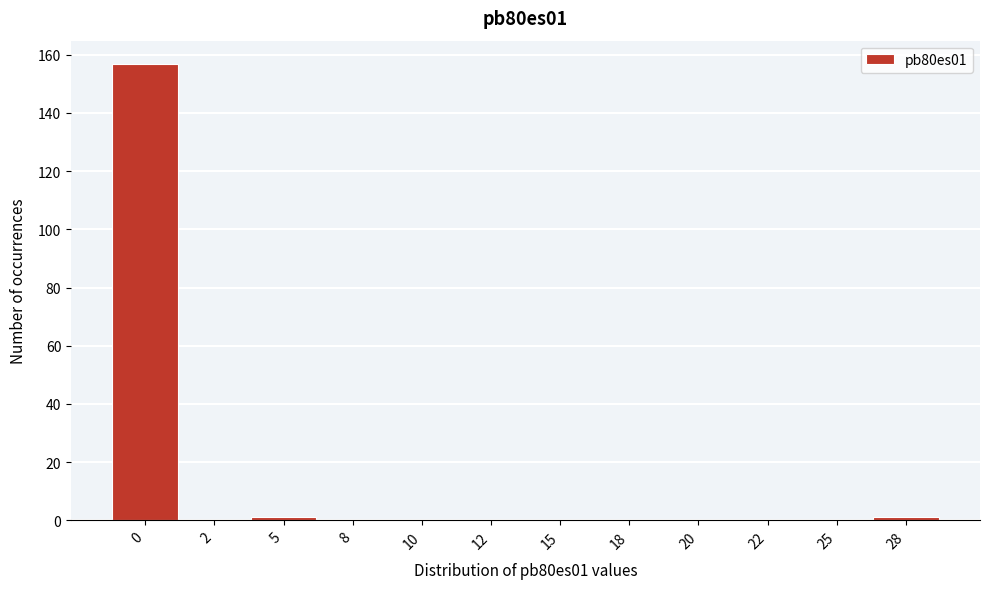

The chart shows a value of 106 at 0. True or false?

False